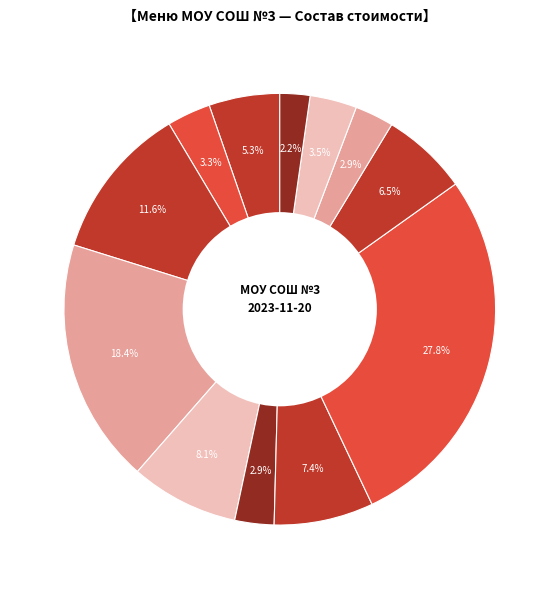

Which category has the smallest portion of the pie?

Хлеб ржаной